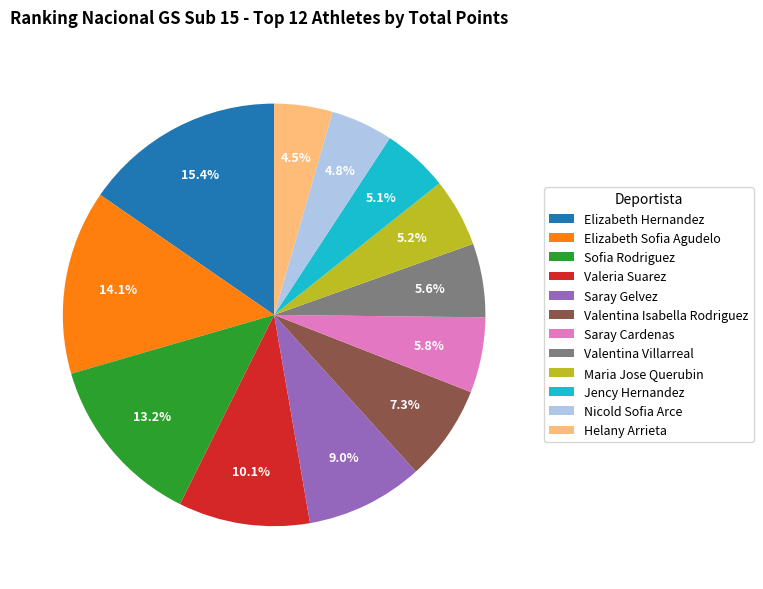

To the nearest percent, what is the average slice percentage?

8%